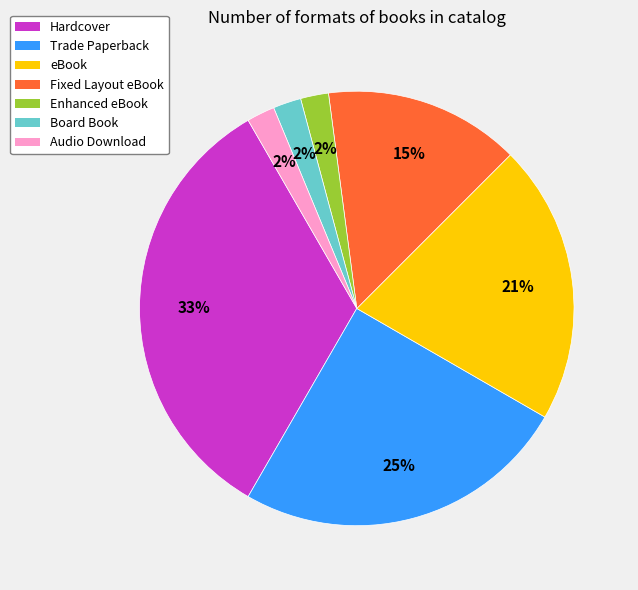

Which has a higher value, eBook or Enhanced eBook?

eBook